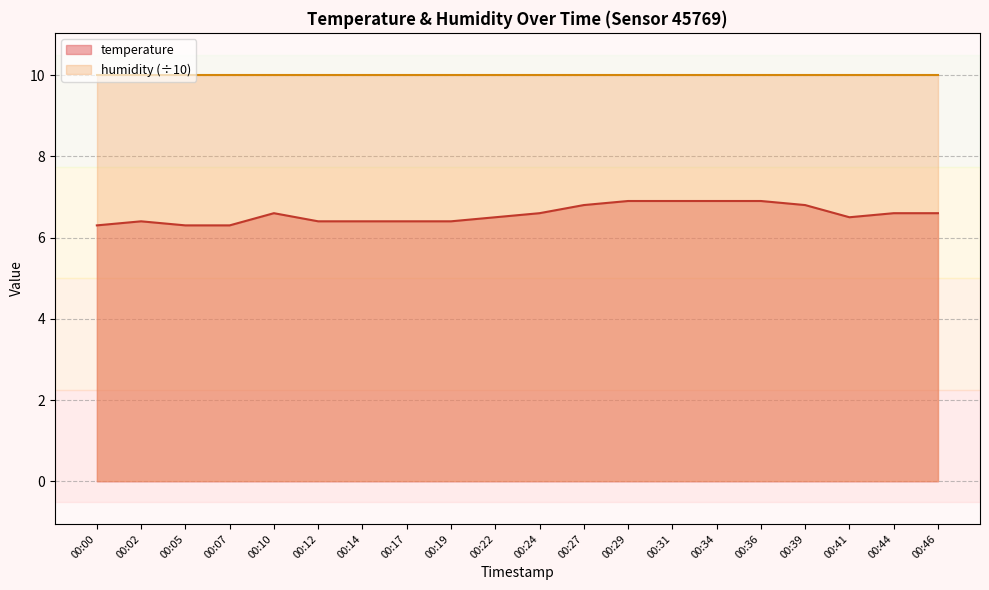

Is it true that the value at 00:34 is 10.6?

False